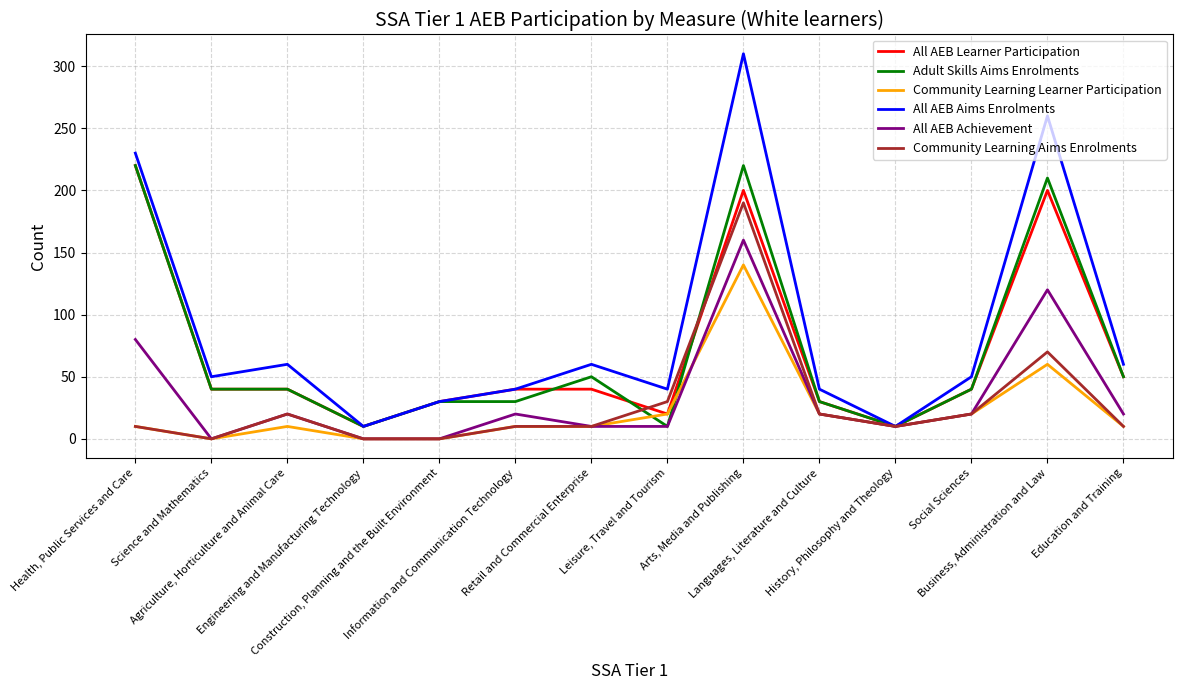

True or false: All AEB Aims Enrolments has a value of 60 at Retail and Commercial Enterprise.

True